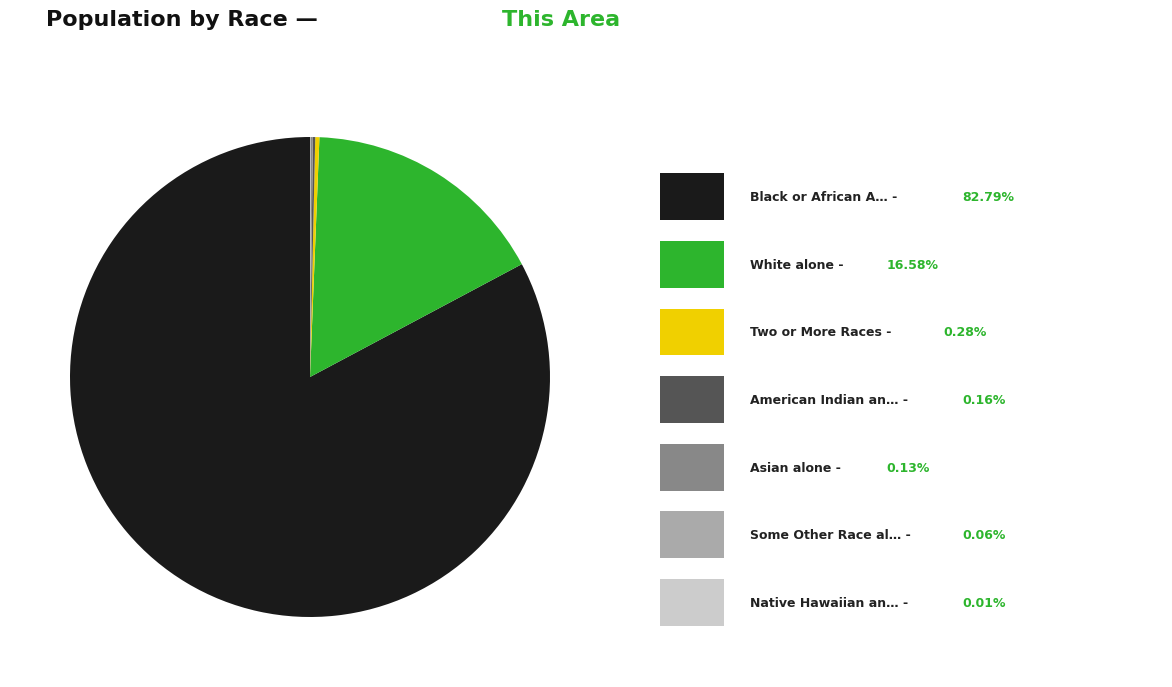

Is there any slice that represents more than half of the pie?

Yes